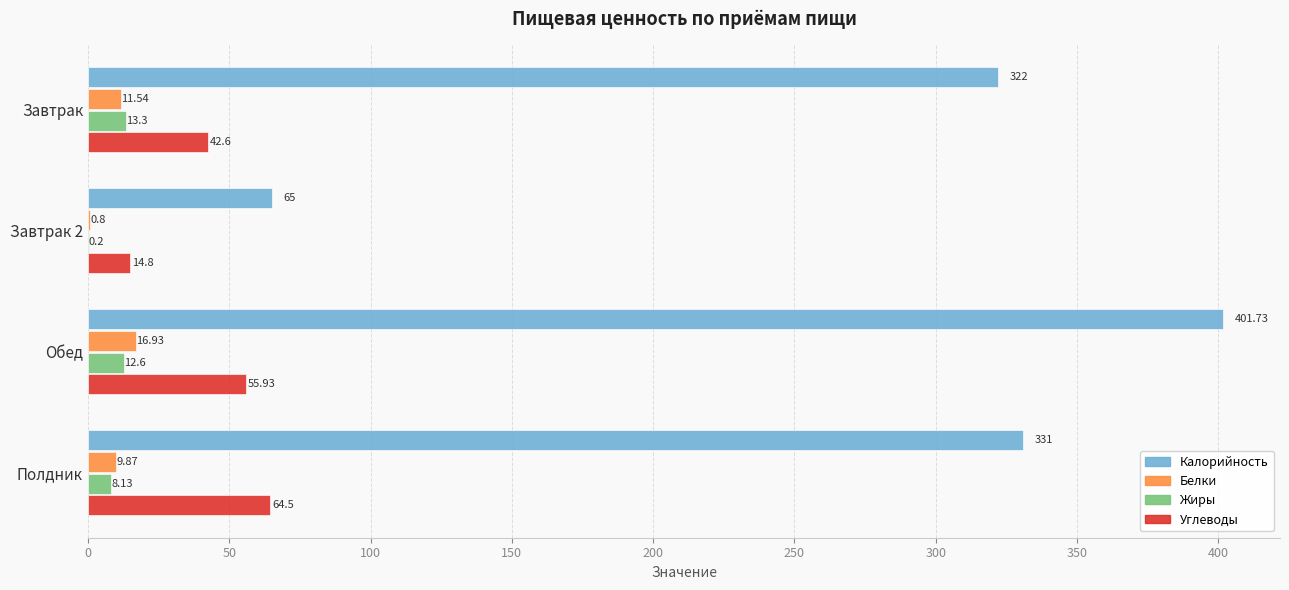

How many data points does each series have?

4